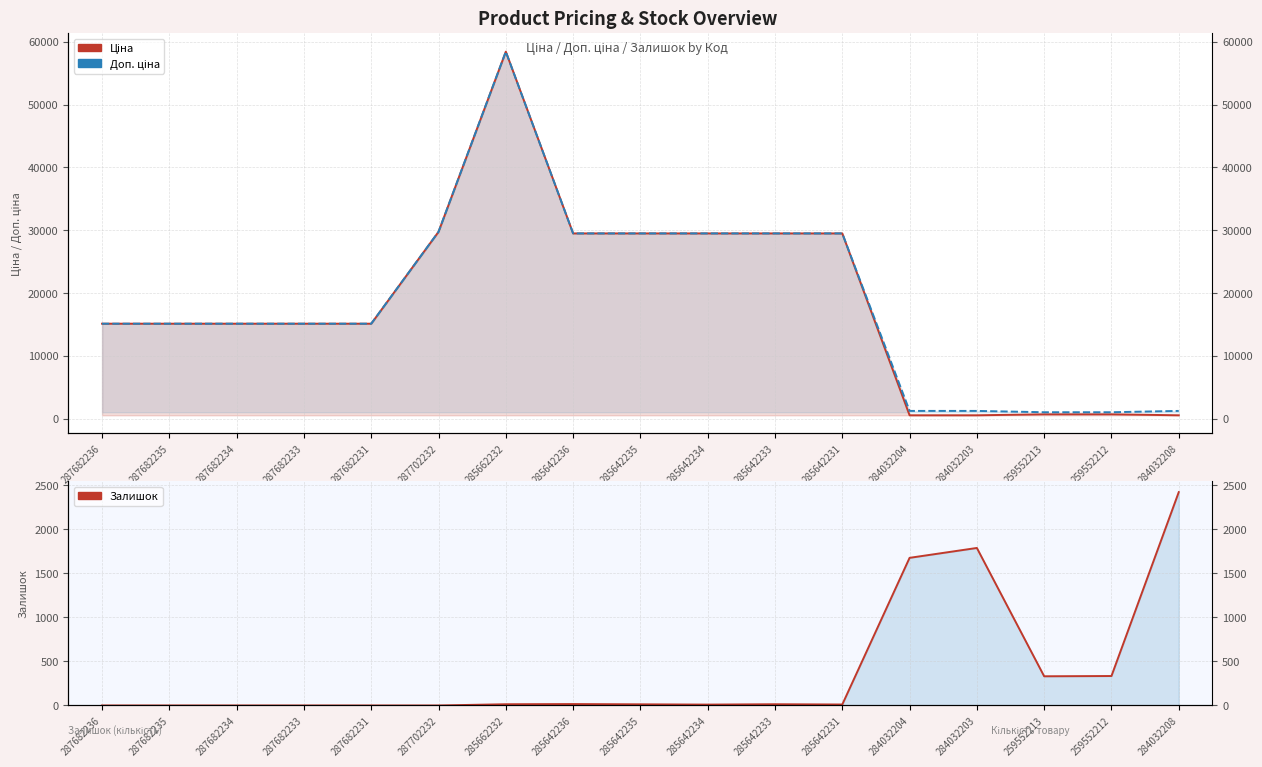

What is the greatest value displayed?

58426.5